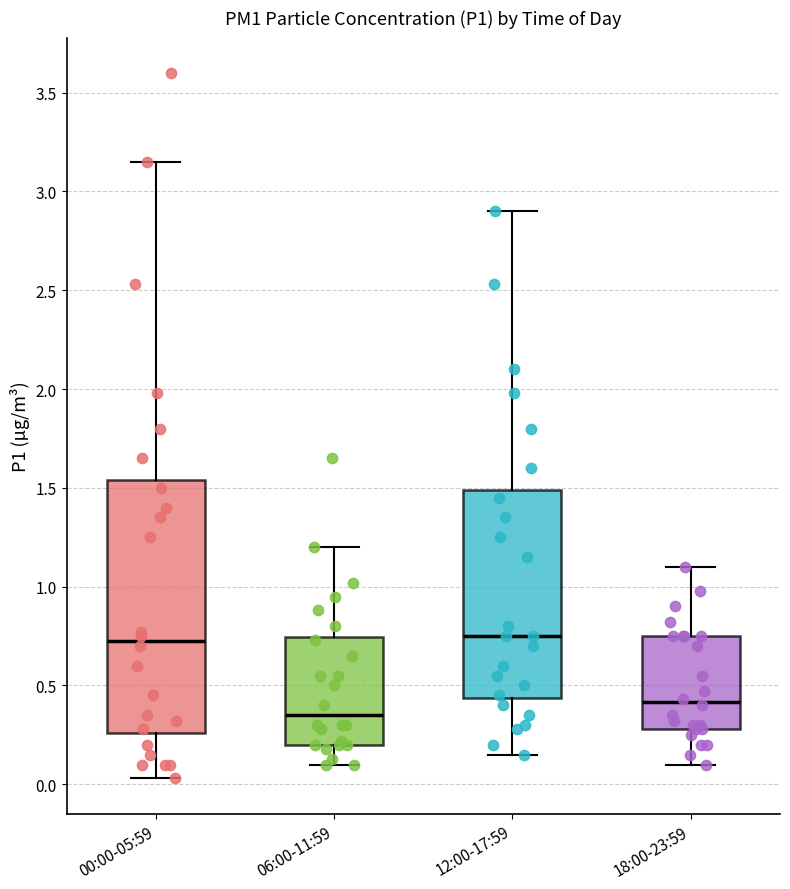

Reading left to right, read every box against the y-axis: the position of its median line, the range the box covers, and the ends of its whiskers. The values are not printed on the chart, so give them approximately, as read against the axis.

00:00-05:59: median 0.75, box 0.25 to 1.55, whiskers 0.05 to 3.15
06:00-11:59: median 0.35, box 0.20 to 0.75, whiskers 0.10 to 1.20
12:00-17:59: median 0.75, box 0.45 to 1.50, whiskers 0.15 to 2.90
18:00-23:59: median 0.40, box 0.30 to 0.75, whiskers 0.10 to 1.10